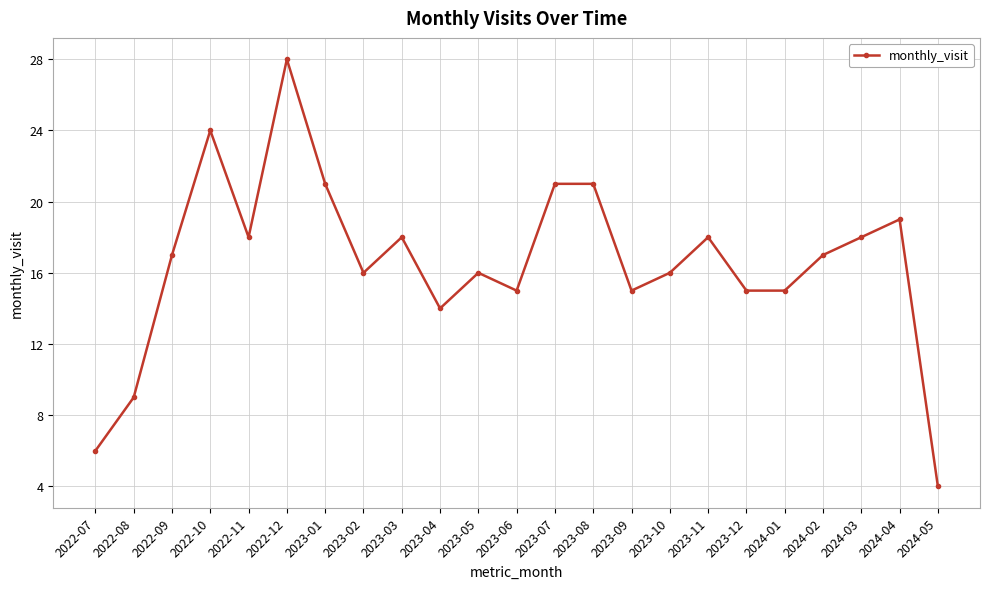

Which has a higher value, 2023-07 or 2023-06?

2023-07